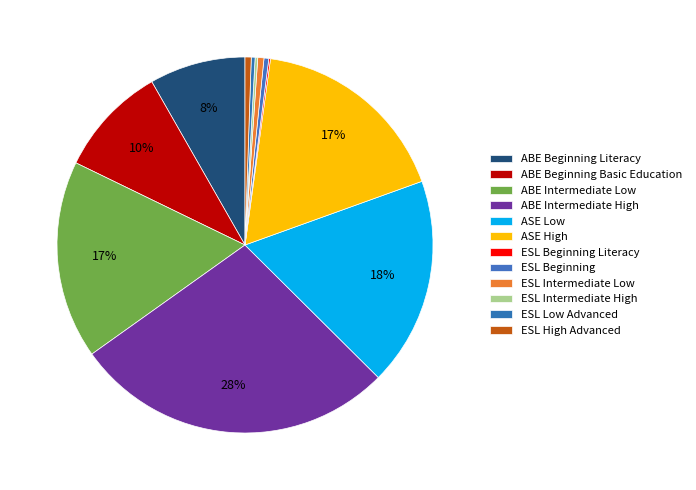

The ESL Beginning Literacy slice represents 0% of the pie. True or false?

True